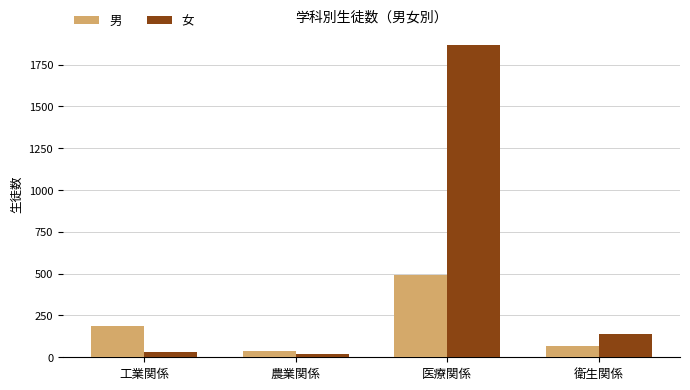

Does the chart contain any negative values?

No